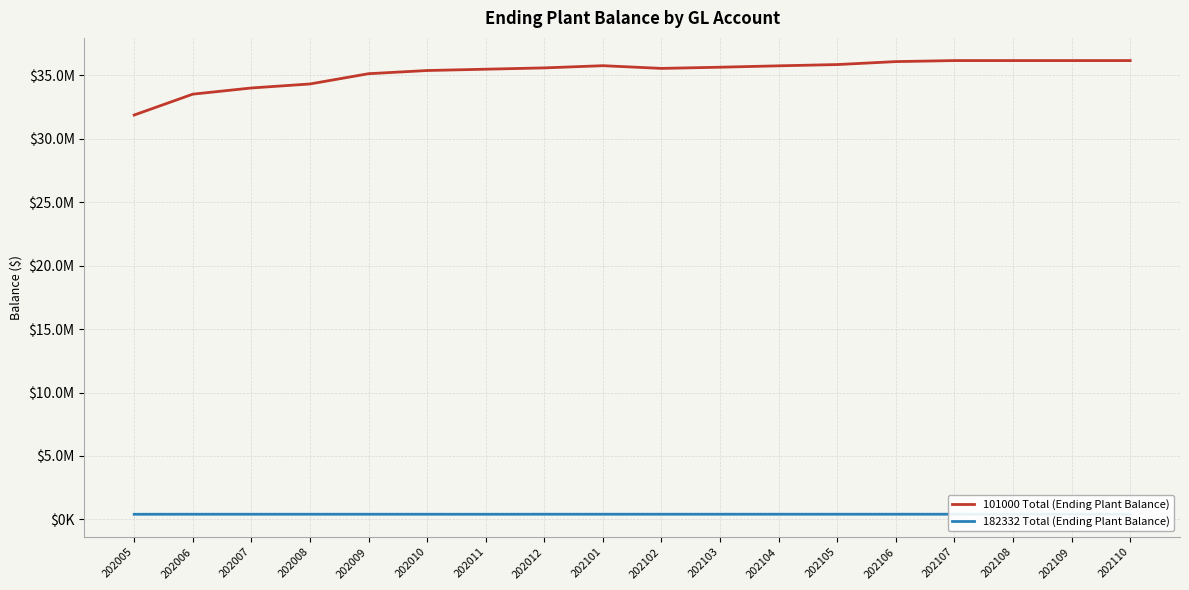

What is the difference between the second highest and minimum values in the 182332 Total (Ending Plant Balance) series?

3705.6